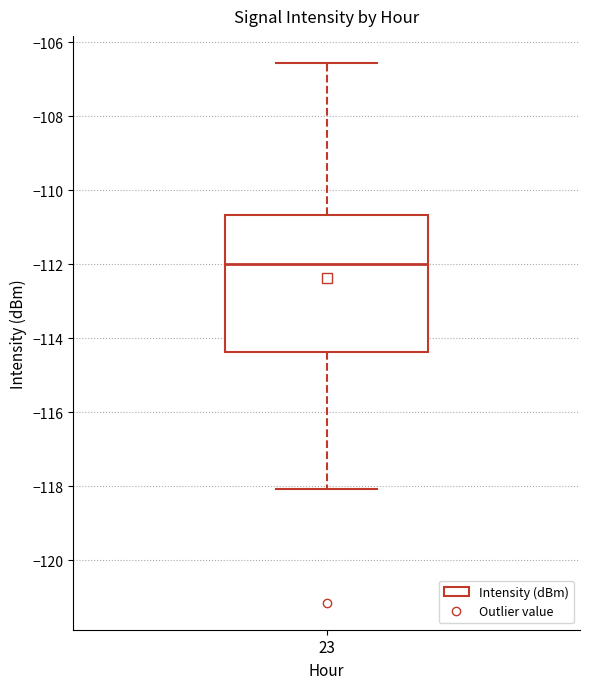

Where is the upper edge of the box at x = 23 on the y-axis? The values are not printed on the chart, so give them approximately, as read against the axis.

-110.6